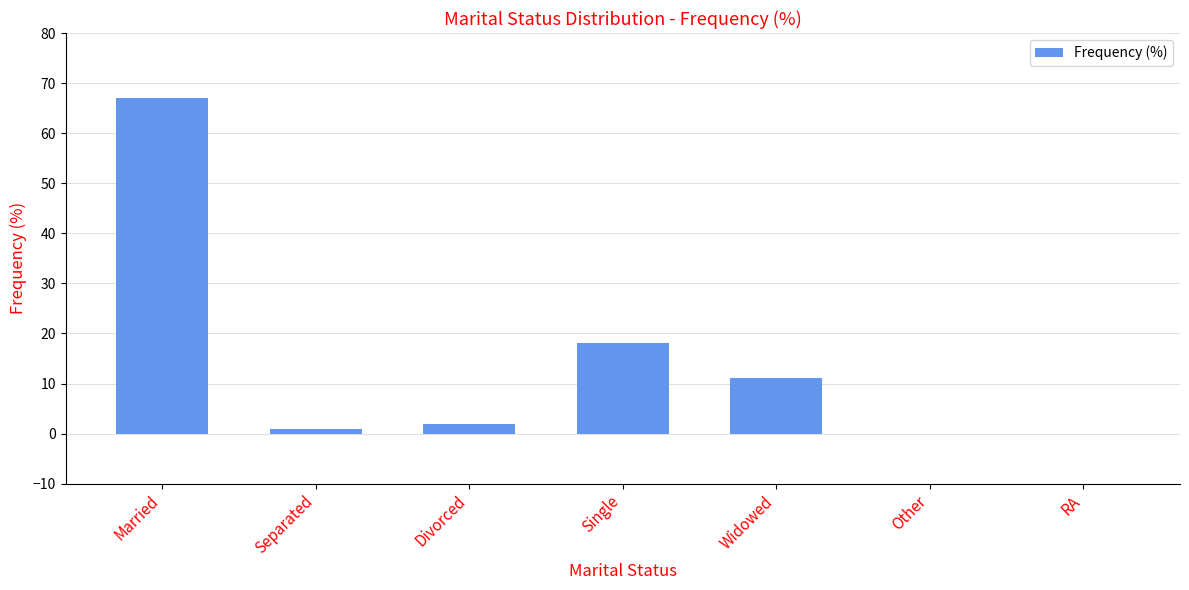

Count the number of data series in this chart.

1